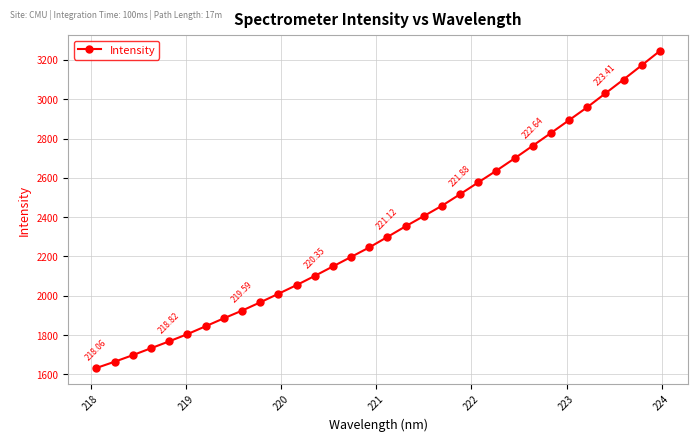

What is the average value?

2331.8